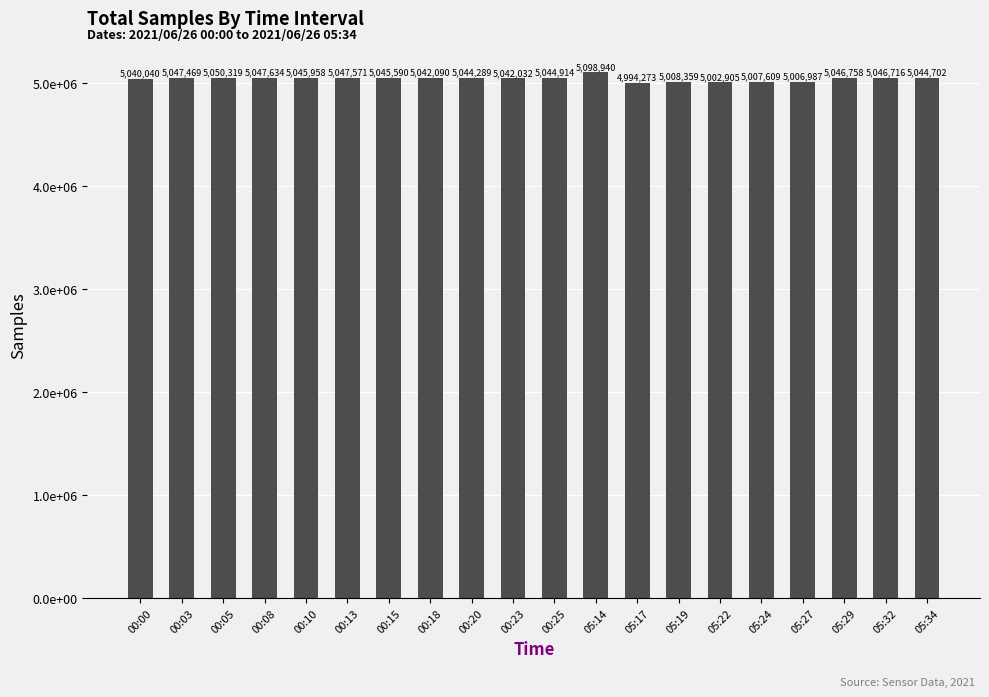

Are the bars horizontal?

No